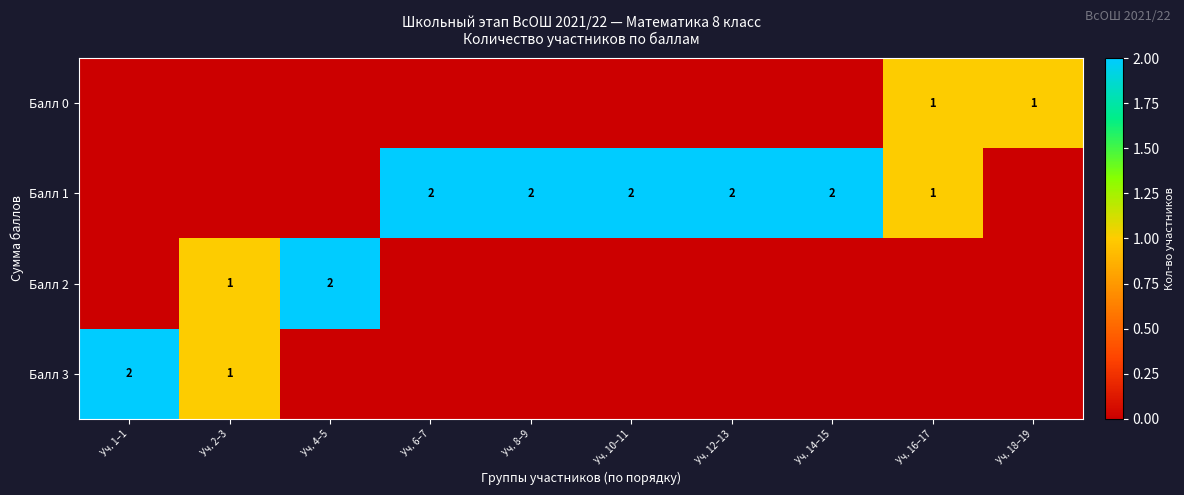

Which has a higher value, Уч. 4–5 or Уч. 18–19?

Уч. 18–19